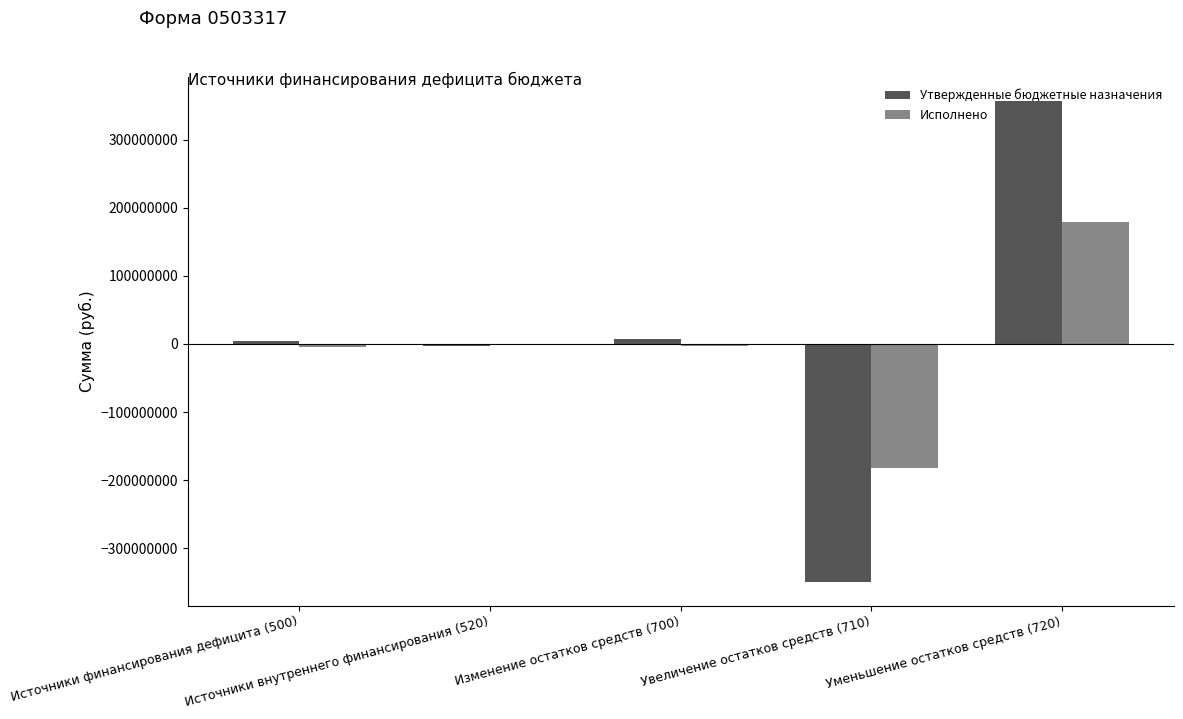

What is the total value across all series at Увеличение остатков средств (710)?

-530774127.7